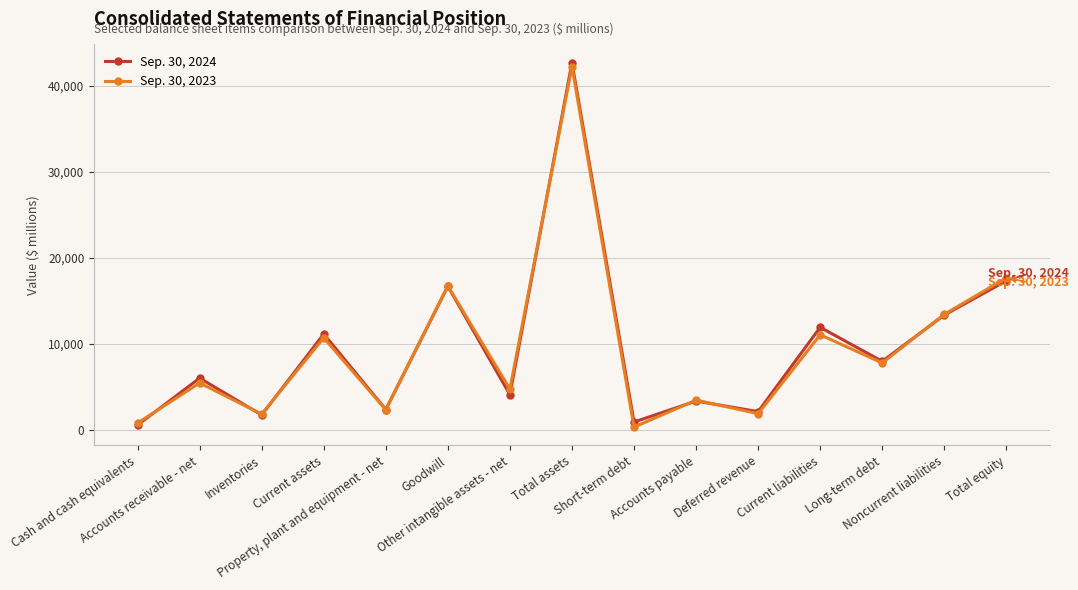

What is the difference between the Sep. 30, 2023 values at Current liabilities and Total assets?

31158